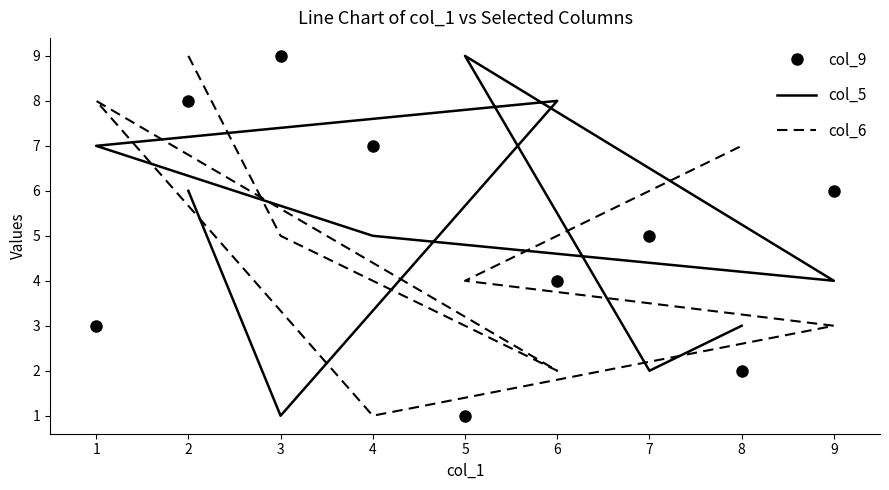

What is the total value across all series at 7?

13